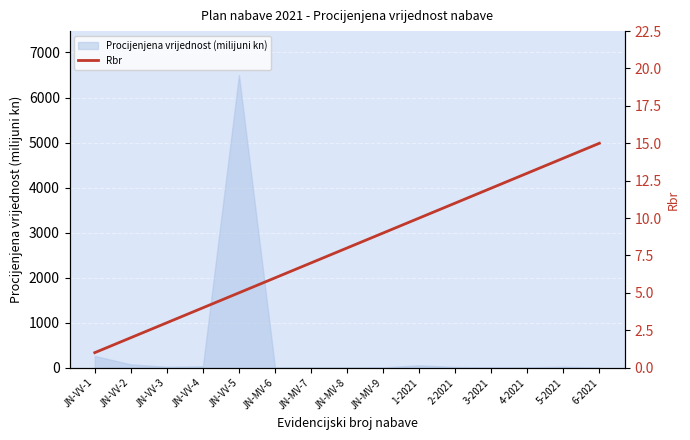

Count the number of values greater than 8.

7